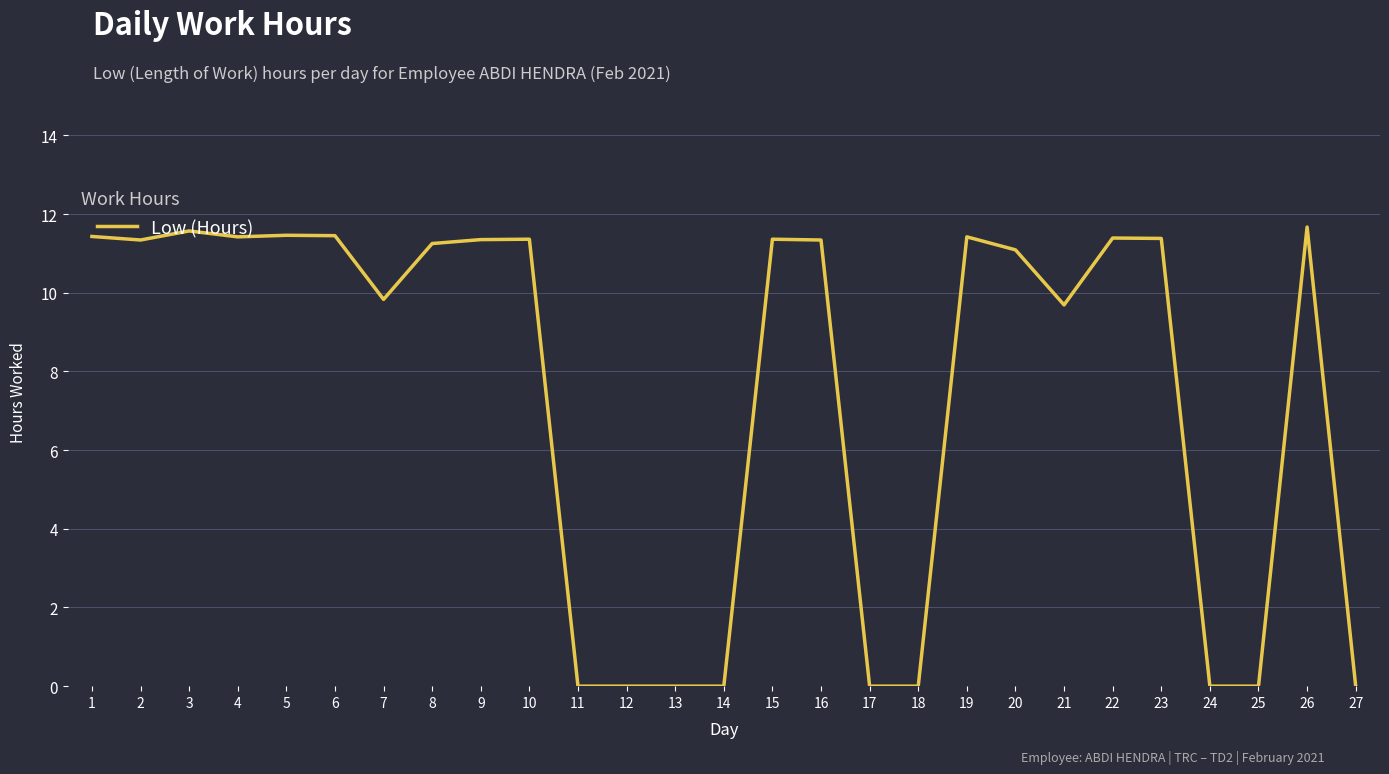

What is the ratio of the value at 8 to the value at 7?

1.1